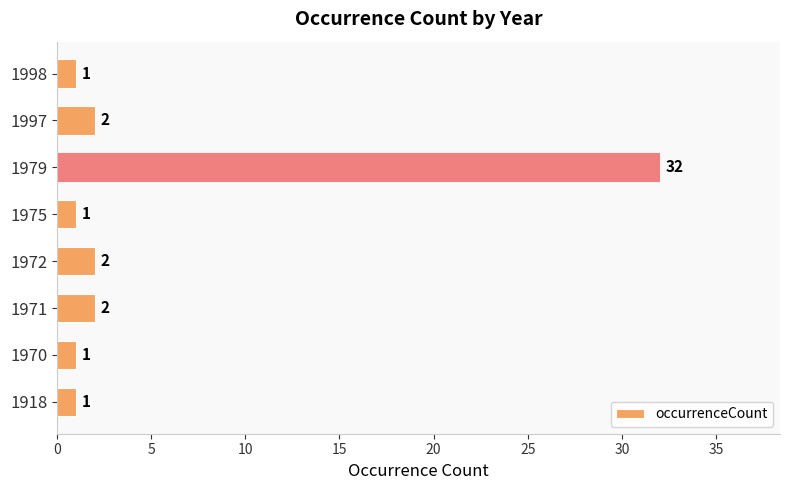

Is it true that the value at 1972 is 2?

True